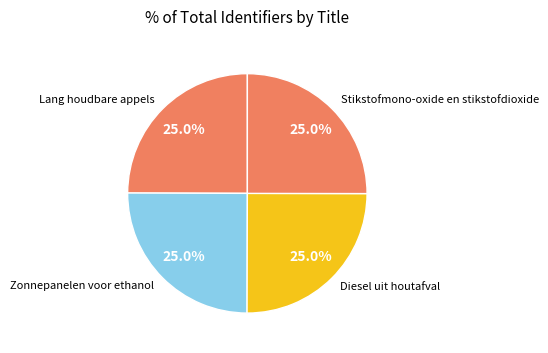

Does Zonnepanelen voor ethanol represent more than half of the total?

No